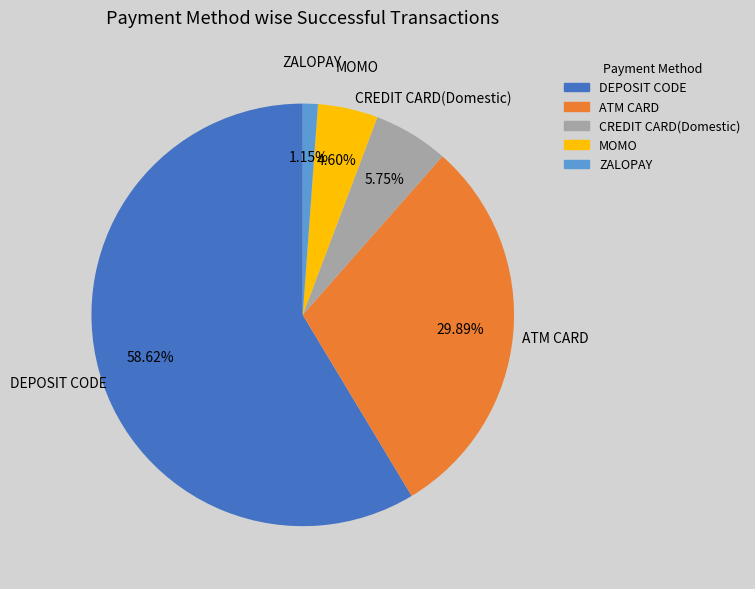

Is there any slice that represents more than half of the pie?

Yes